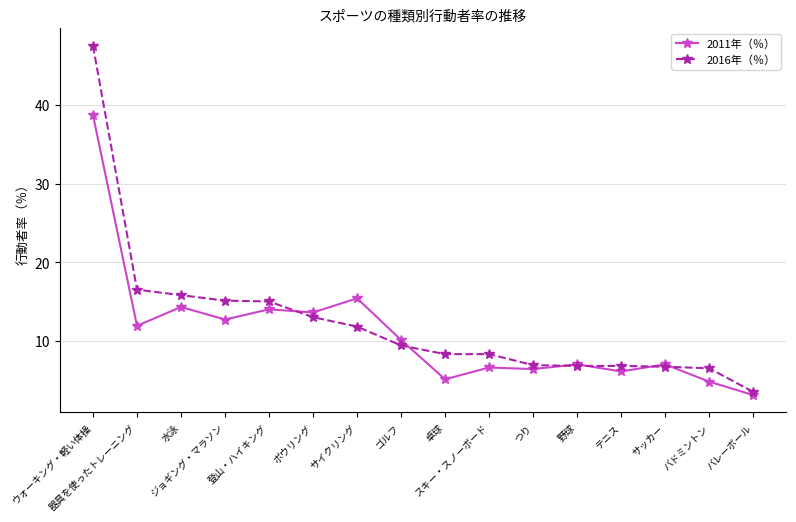

What is the label of the 8th point from the left?

ゴルフ